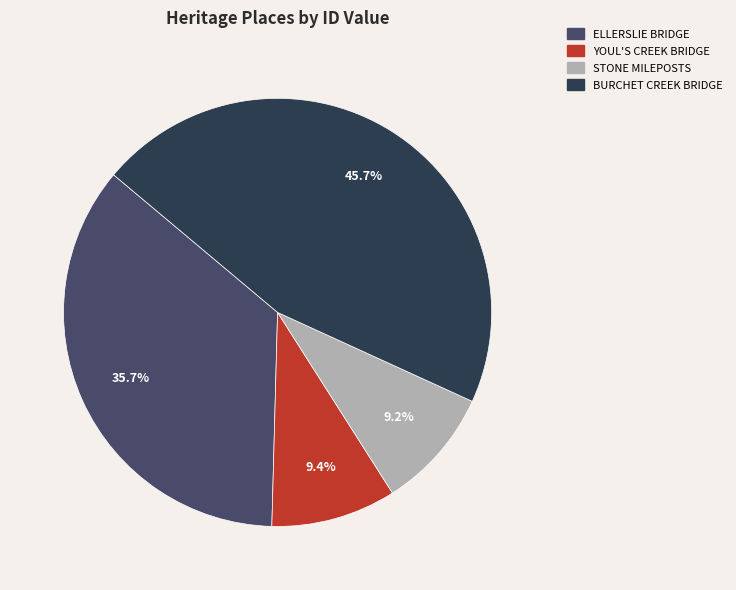

Is there a majority slice in this chart?

No